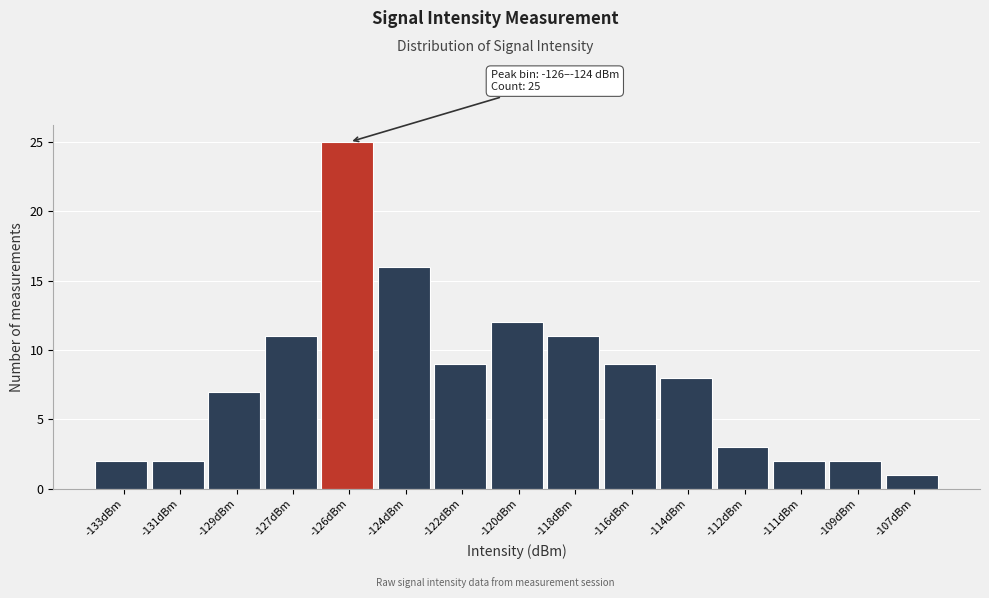

Reading left to right, what are all the values shown in this chart?

-133dBm=2	-131dBm=2	-129dBm=7	-127dBm=11	-126dBm=25	-124dBm=16	-122dBm=9	-120dBm=12	-118dBm=11	-116dBm=9	-114dBm=8	-112dBm=3	-111dBm=2	-109dBm=2	-107dBm=1